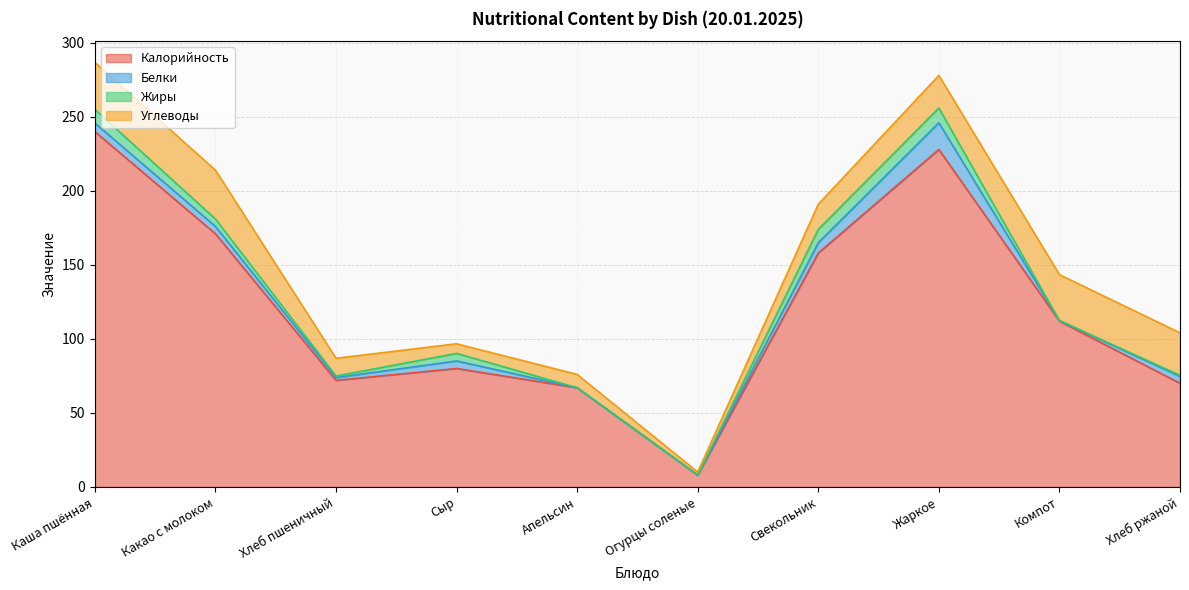

At which category does Углеводы reach its first local valley?

Сыр